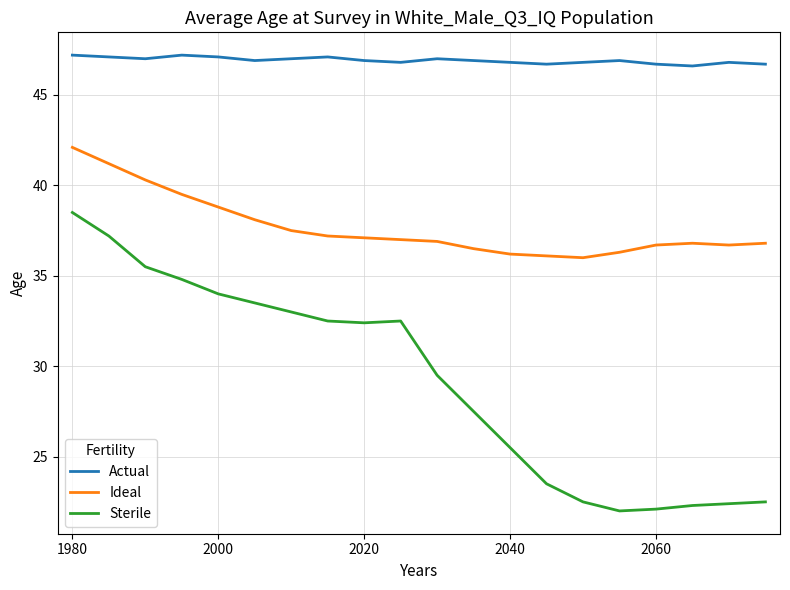

What are all the series names shown in the legend?

Actual, Ideal, Sterile